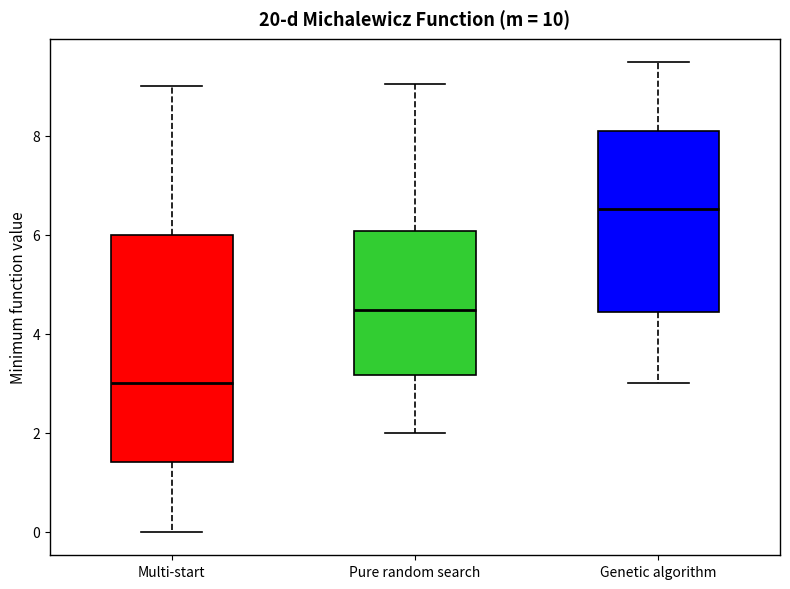

Which box is the tallest, from its lower edge to its upper edge?

Multi-start